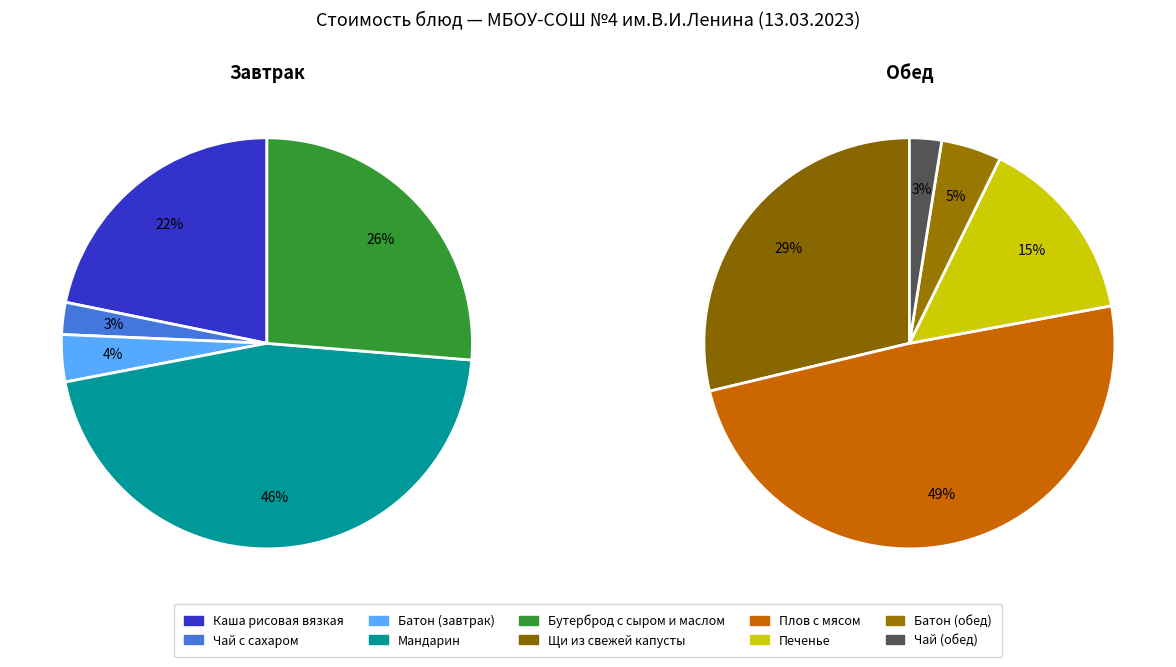

Approximately how many times larger is the value at Плов с мясом compared to Батон (обед)?

10.4